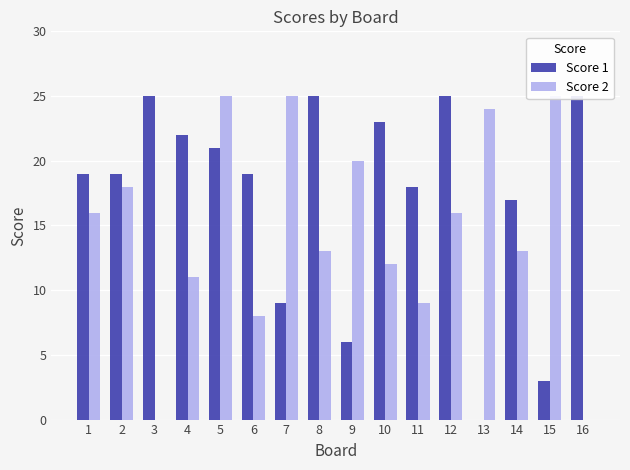

What is the value of the Score 2 bar at the 15th from the left?

25